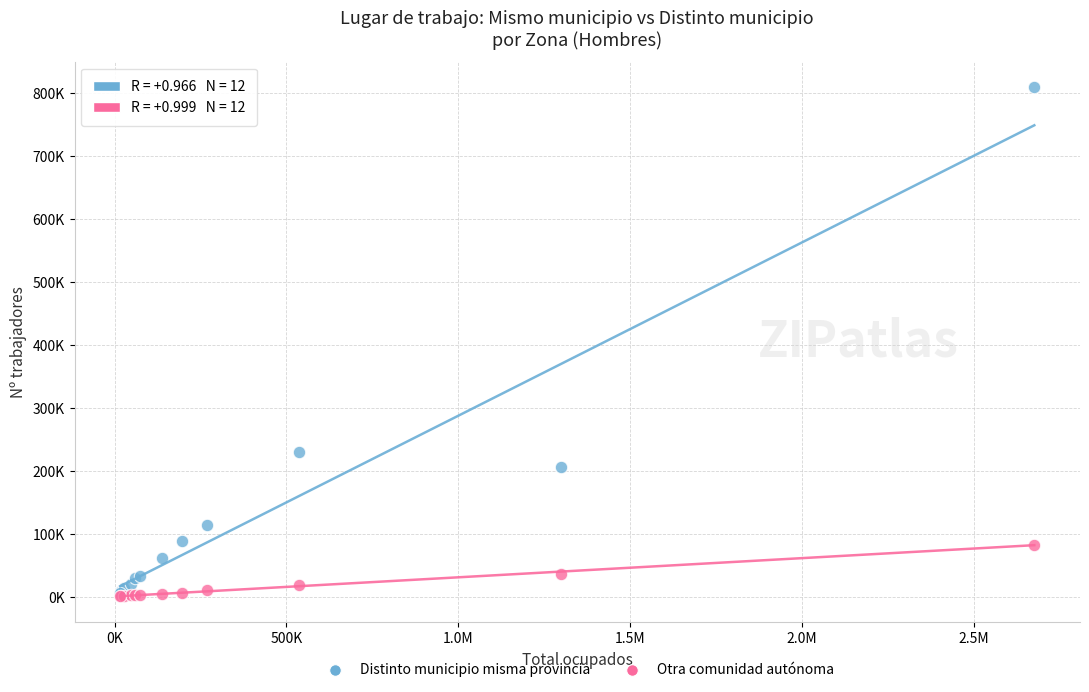

Which series has the widest spread of Y values?

Distinto municipio misma provincia